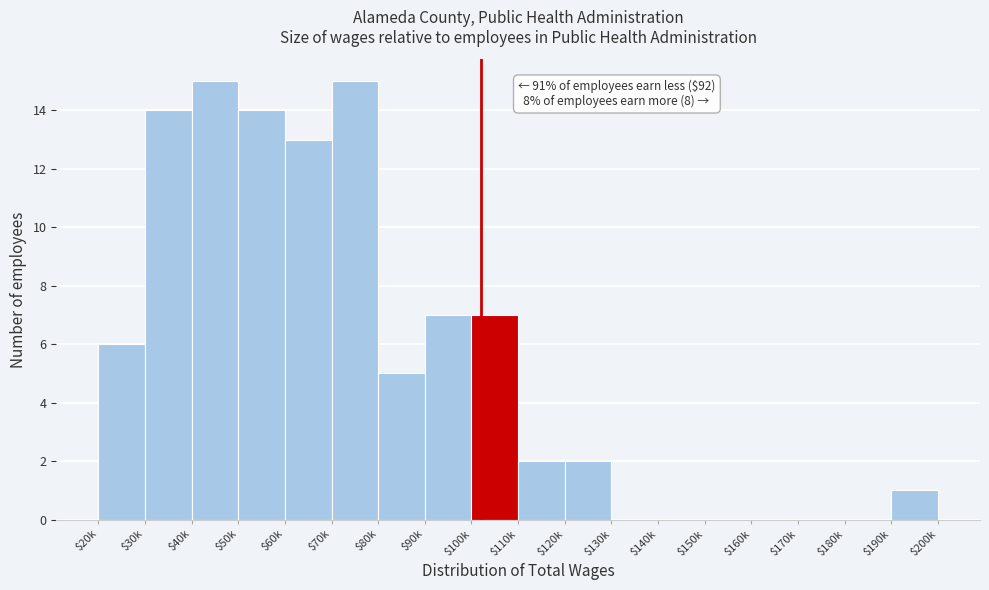

The chart shows a value of 9 at $130k. True or false?

False